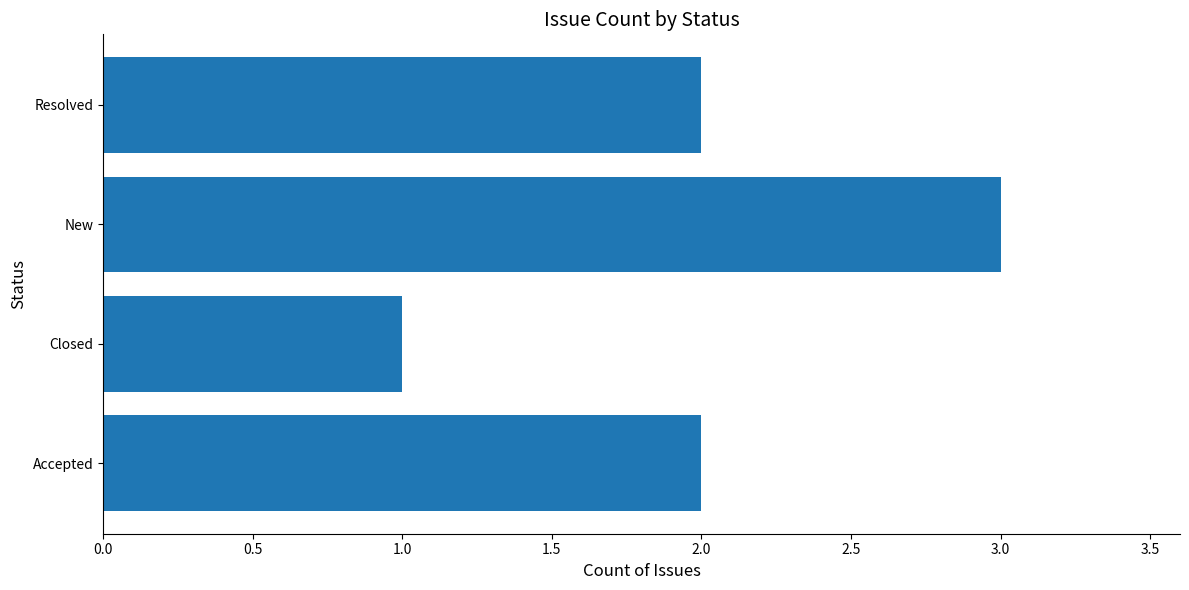

Does the chart contain any negative values?

No